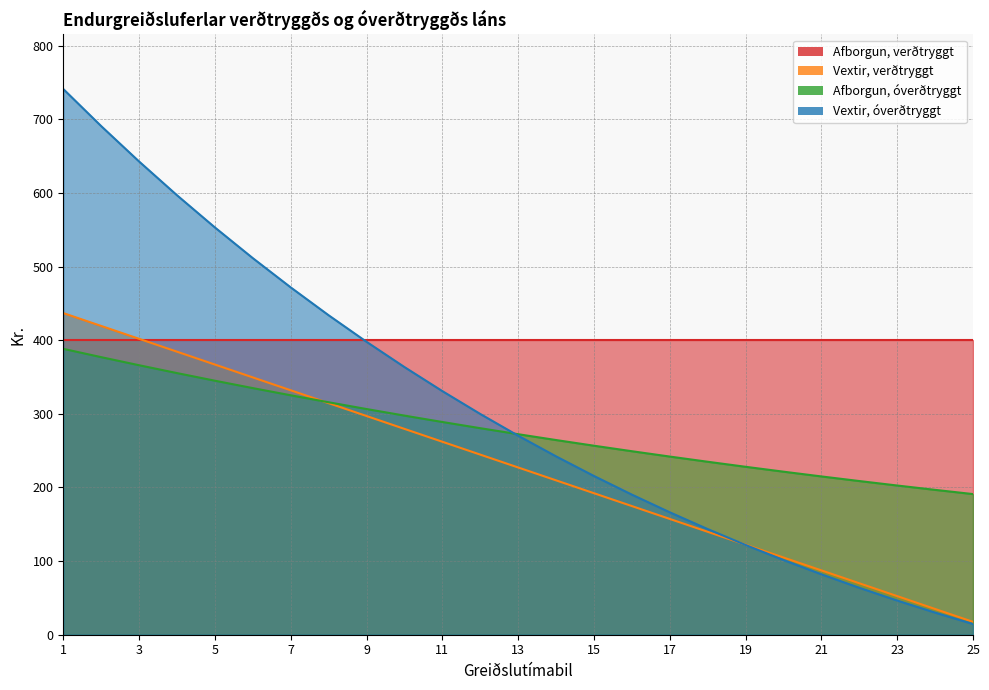

Rank the series at 22 from lowest to highest value.

Vextir, óverðtryggt, Vextir, verðtryggt, Afborgun, óverðtryggt